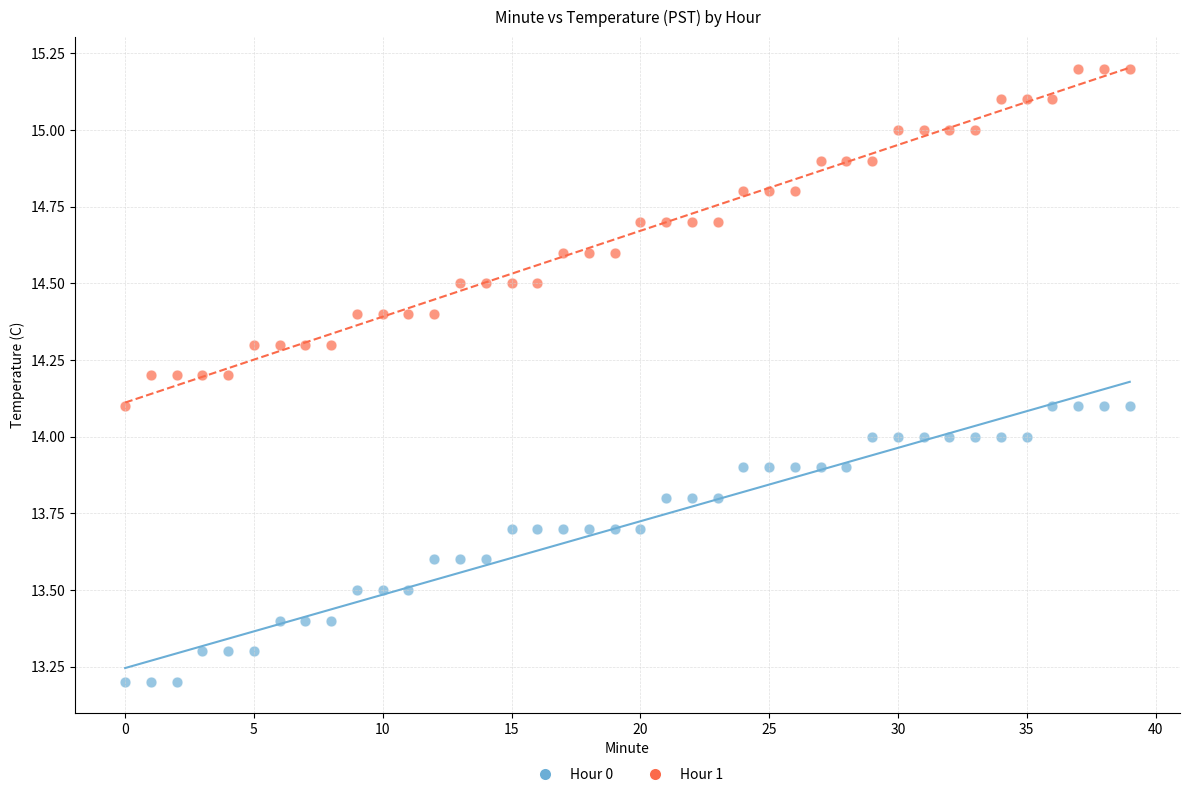

Across all data points, what is the range of Y values (max minus min)?

2.0